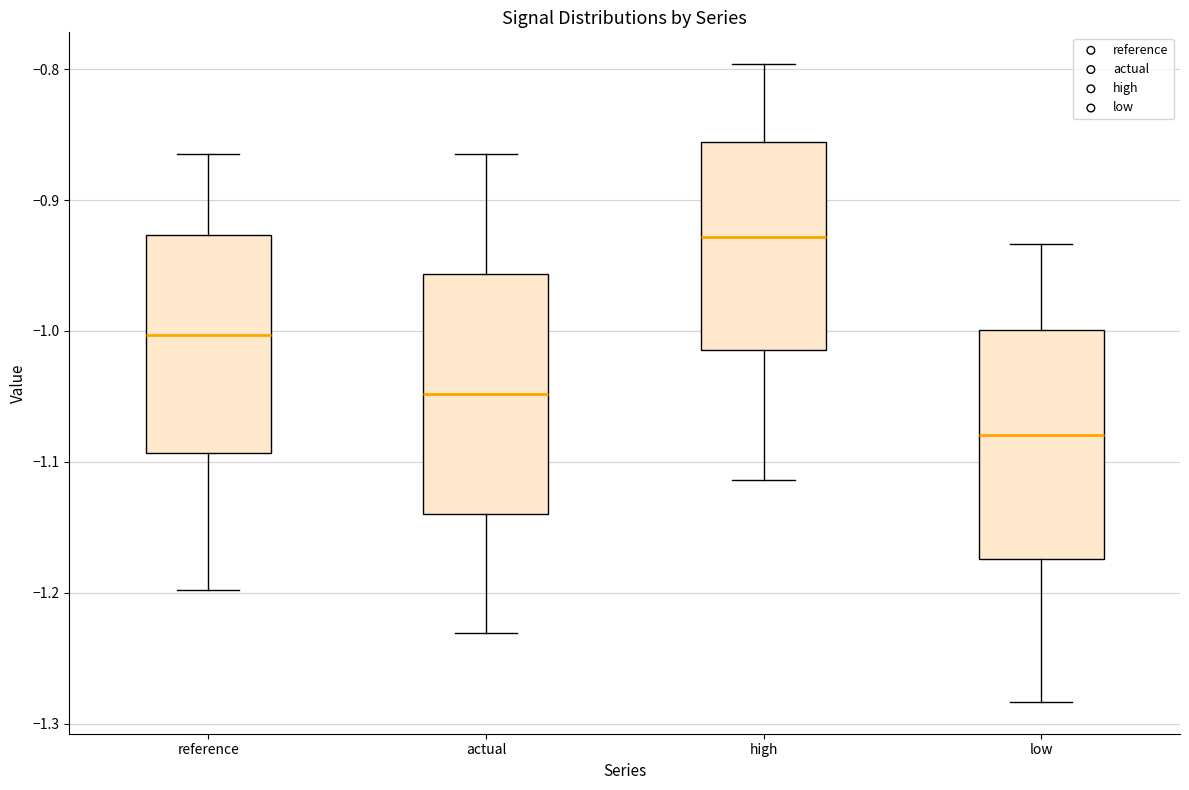

Reading left to right, read every box against the y-axis: the position of its median line, the range the box covers, and the ends of its whiskers. The values are not printed on the chart, so give them approximately, as read against the axis.

reference: median -1.00, box -1.09 to -0.93, whiskers -1.20 to -0.86
actual: median -1.05, box -1.14 to -0.96, whiskers -1.23 to -0.86
high: median -0.93, box -1.01 to -0.86, whiskers -1.11 to -0.80
low: median -1.08, box -1.17 to -1.00, whiskers -1.28 to -0.93